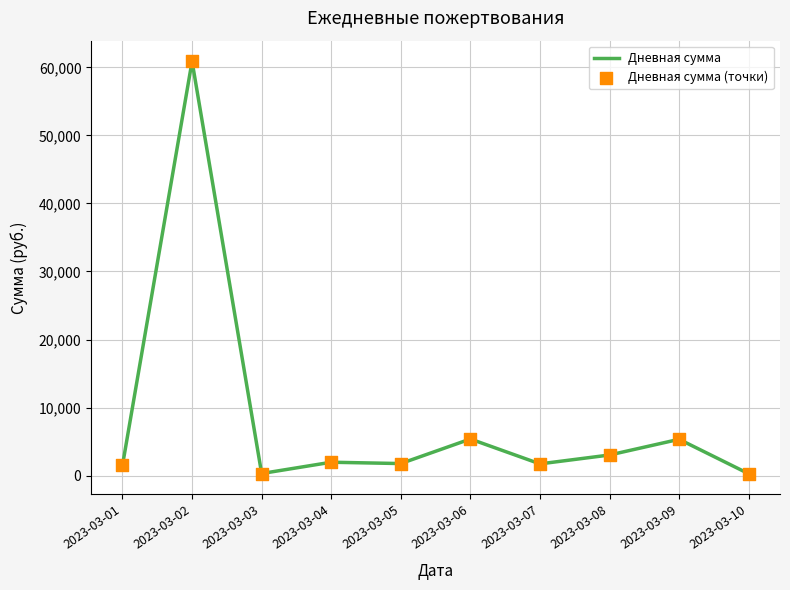

What is the ratio of the value at 2023-03-05 to the value at 2023-03-08?

0.6